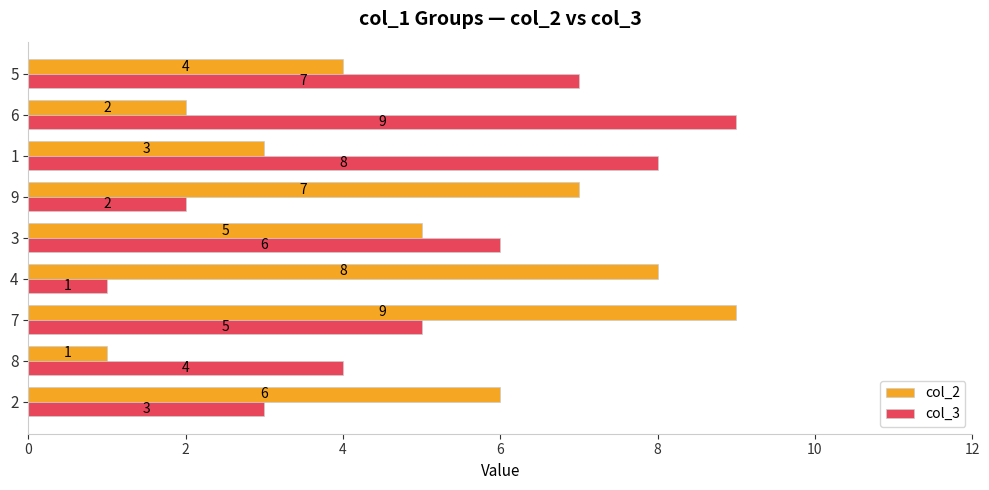

Which category has the lowest value in the col_2 series?

8